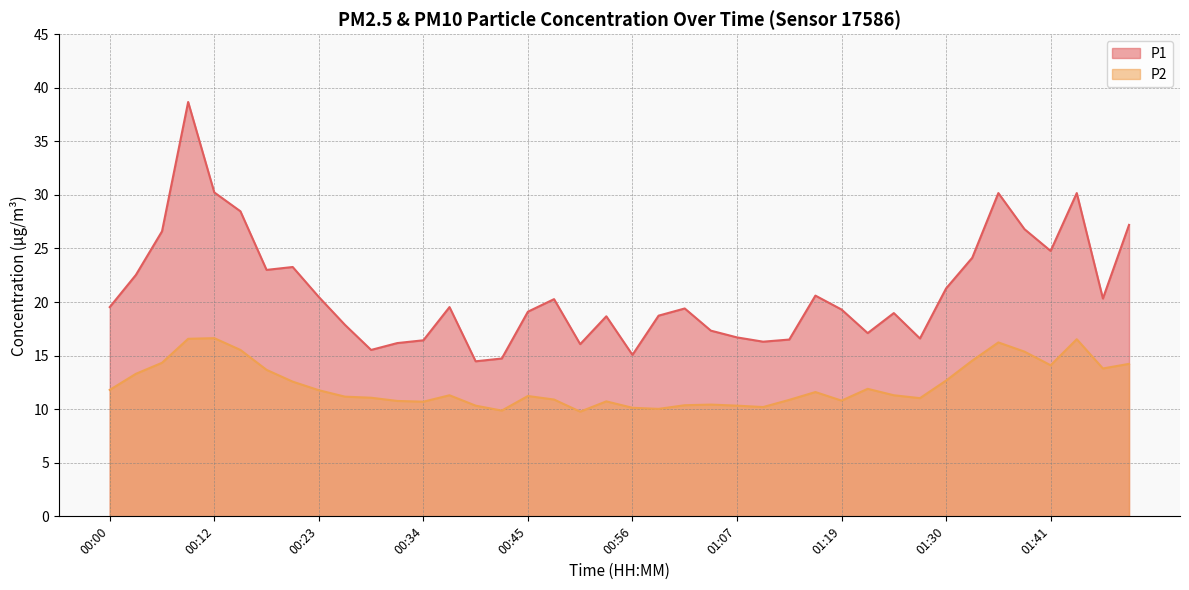

How many categories are shown in the chart?

40